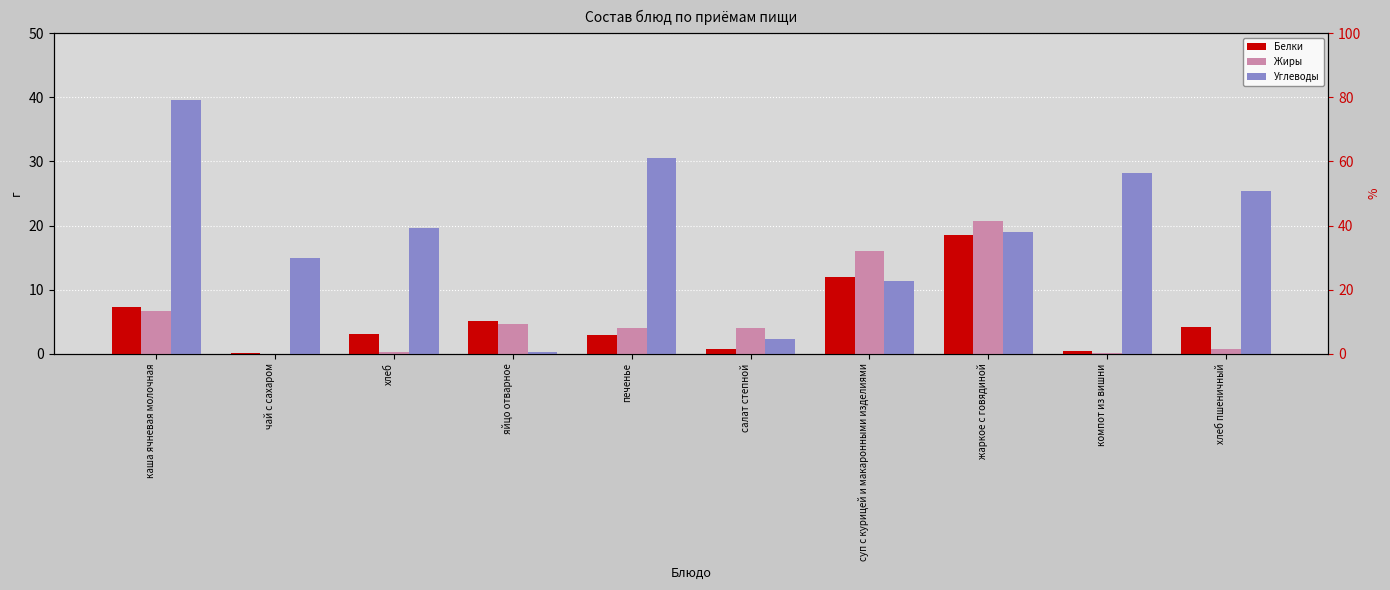

List the labels in order of Белки value, smallest first.

чай с сахаром, компот из вишни, салат степной, печенье, хлеб, хлеб пшеничный, яйцо отварное, каша ячневая молочная, суп с курицей и макаронными изделиями, жаркое с говядиной